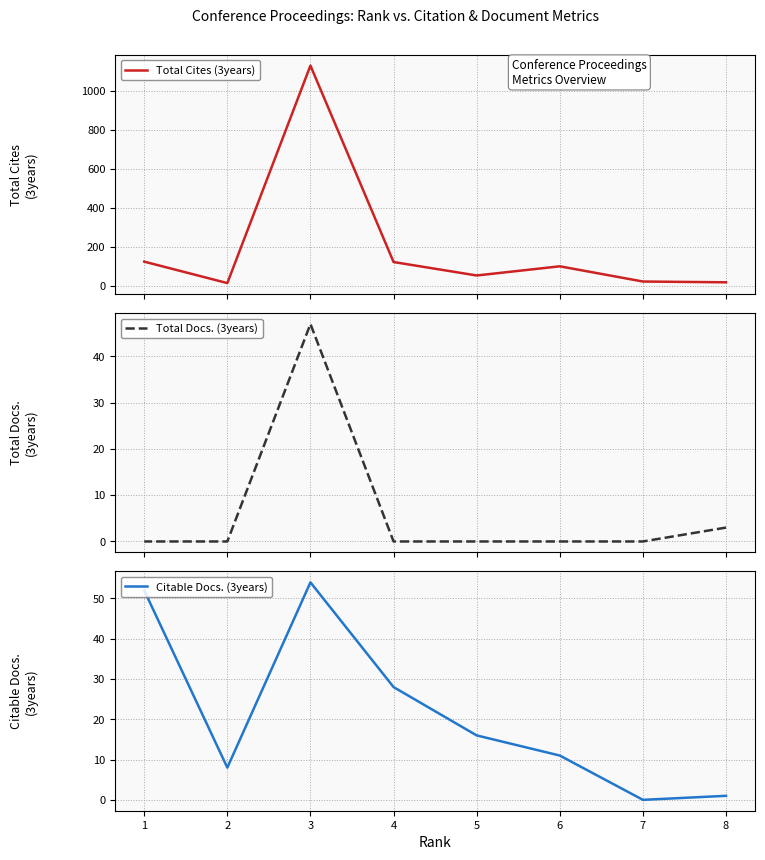

Is it true that Total Cites (3years) equals 16 at 2?

True